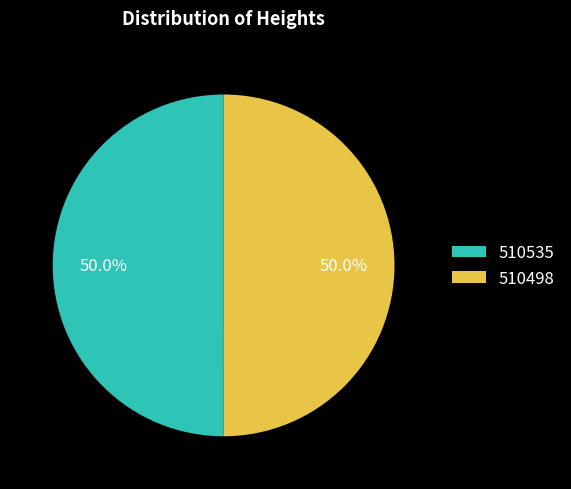

To the nearest percent, what portion does 510535 represent?

50%